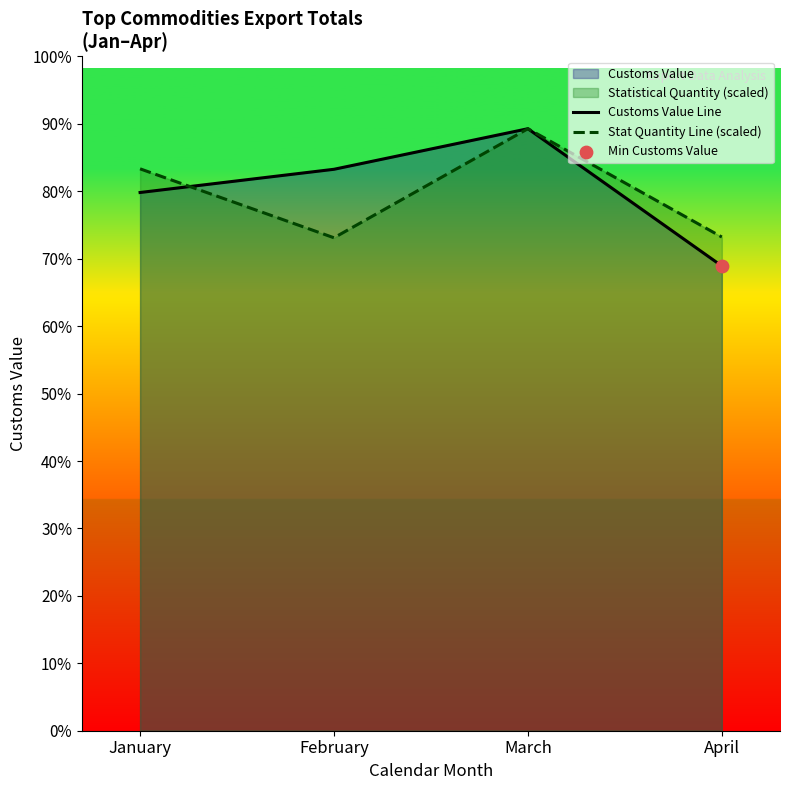

Which series has the largest total across all categories?

Customs Value Line